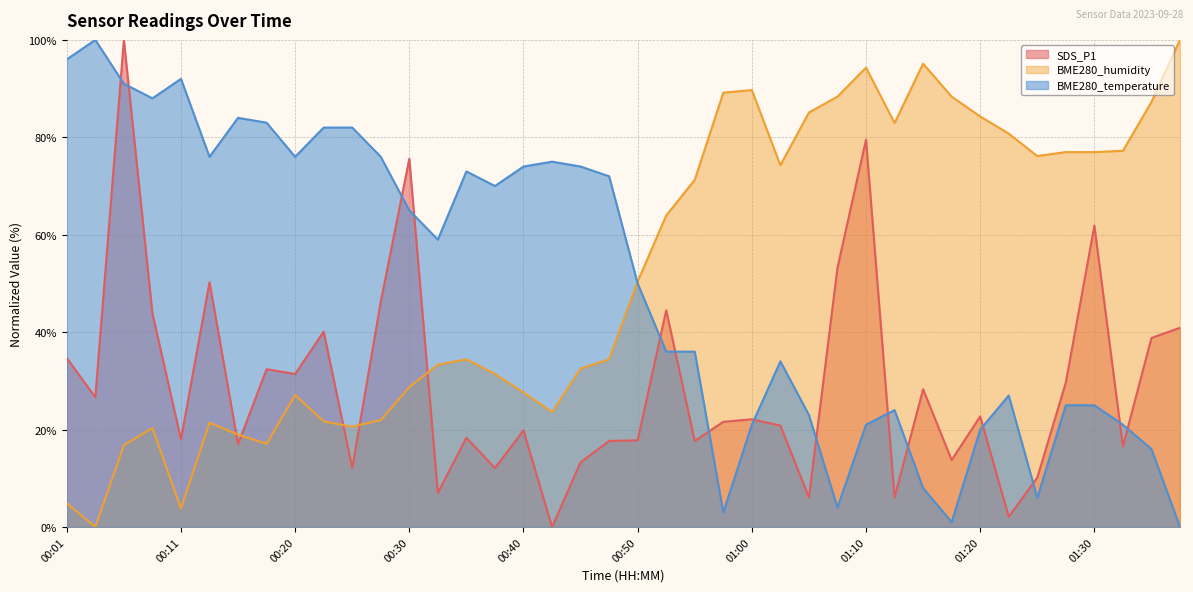

At which label is BME280_humidity closest to 50?

00:50